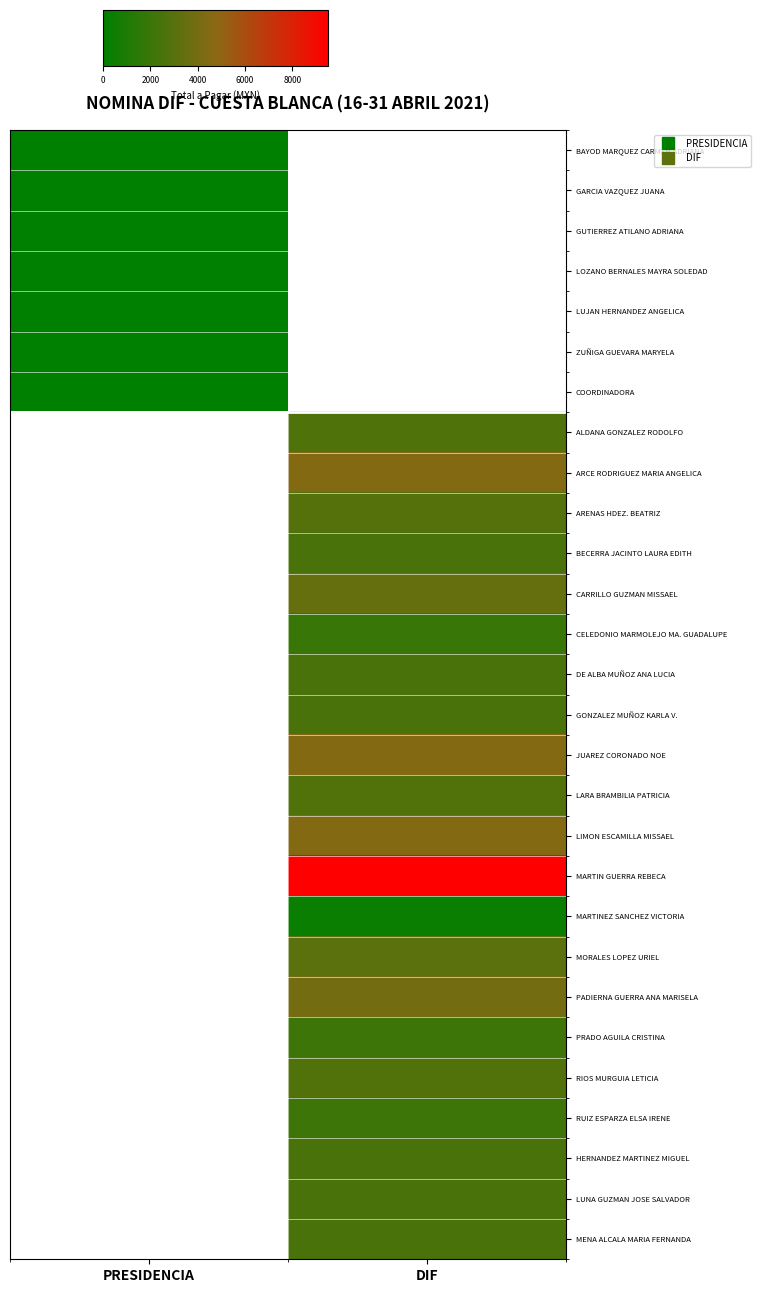

How many positive values does the LIMON ESCAMILLA MISSAEL series have?

1